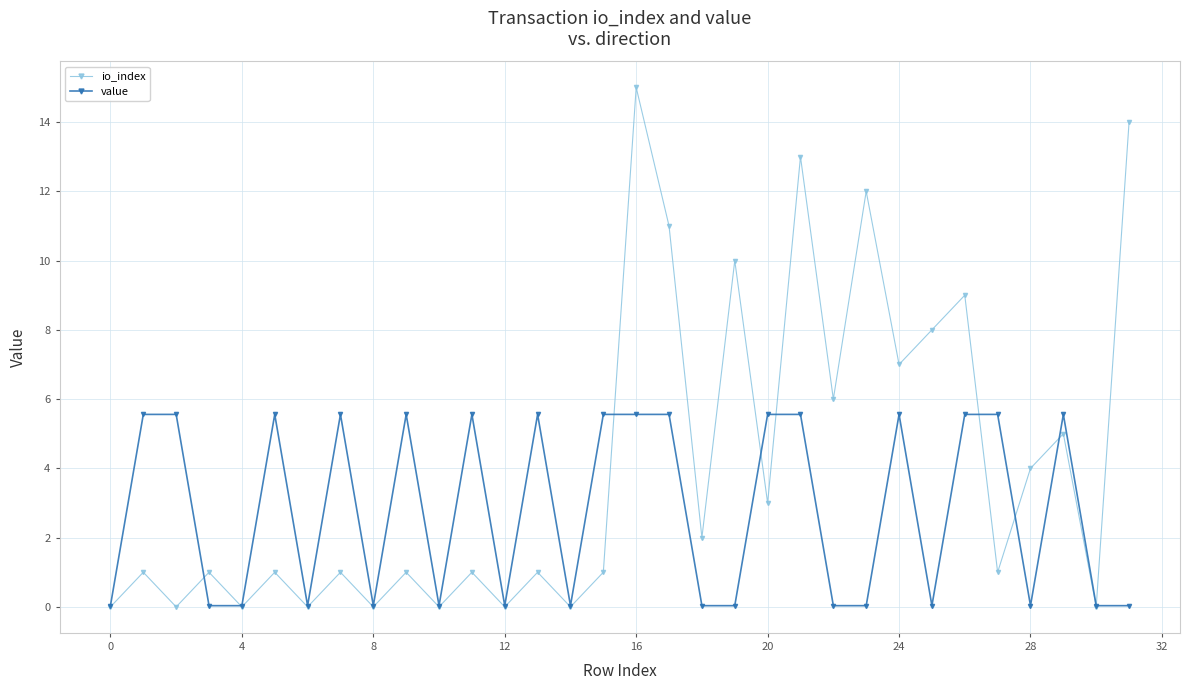

In io_index, how many points are lower than both neighbors (excluding endpoints)?

13